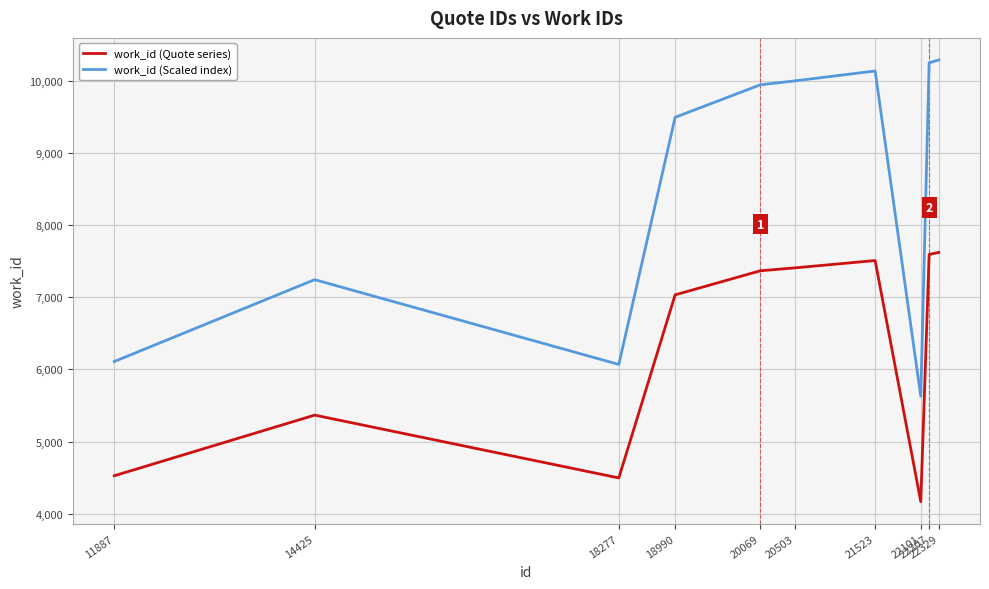

What are all the series names shown in the legend?

work_id (Quote series), work_id (Scaled index)